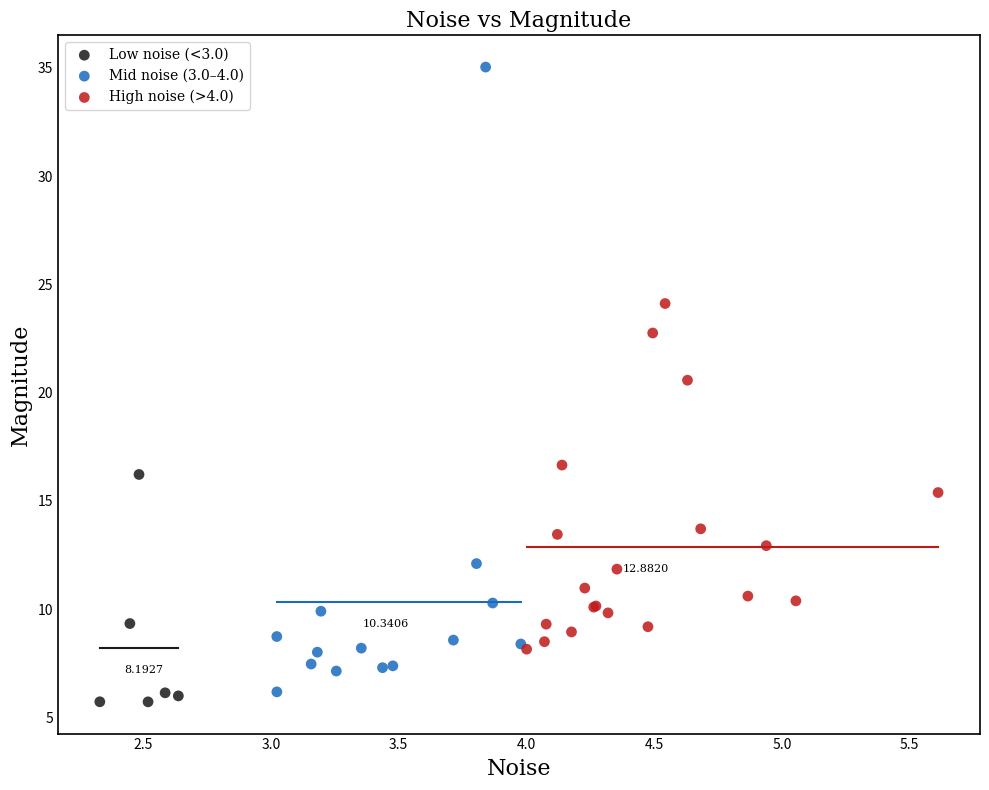

Which series reaches the minimum Y coordinate?

Low noise (<3.0)